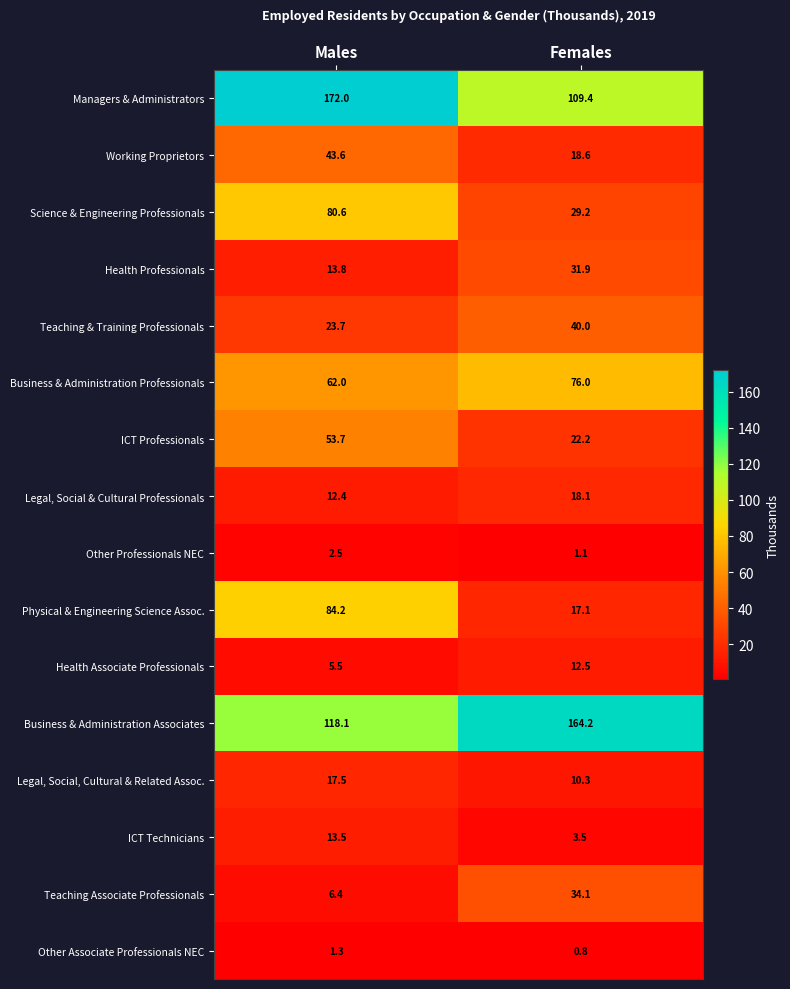

The value of Science & Engineering Professionals at Males is 30.9. True or false?

False